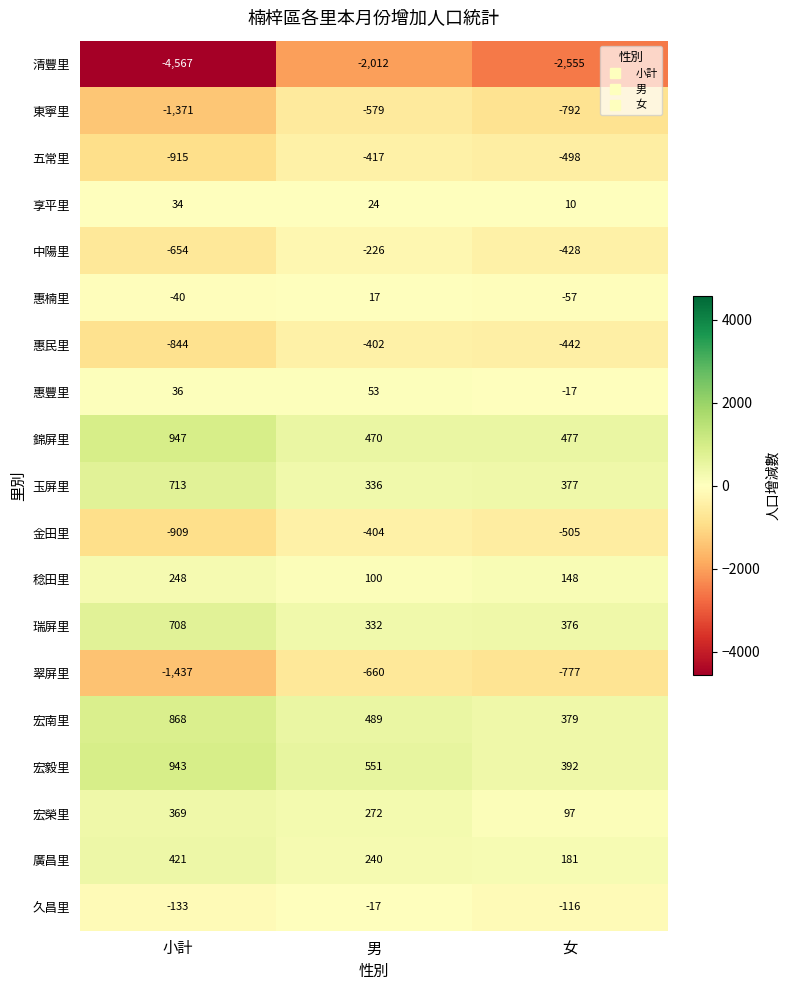

At which label is 惠豐里 closest to 18?

小計